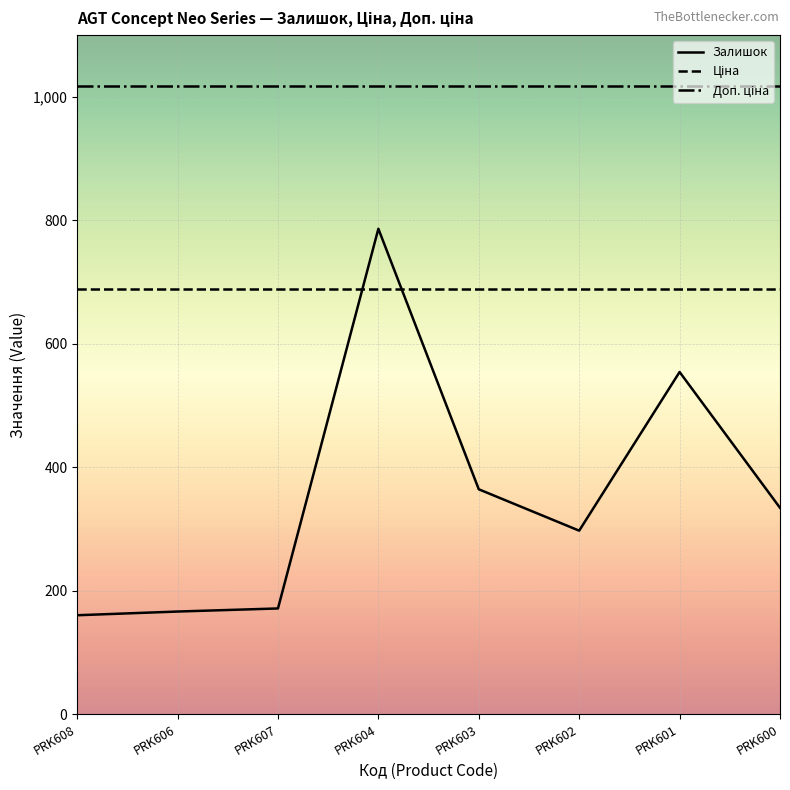

The Залишок series shows 630.8 at PRK603. True or false?

False